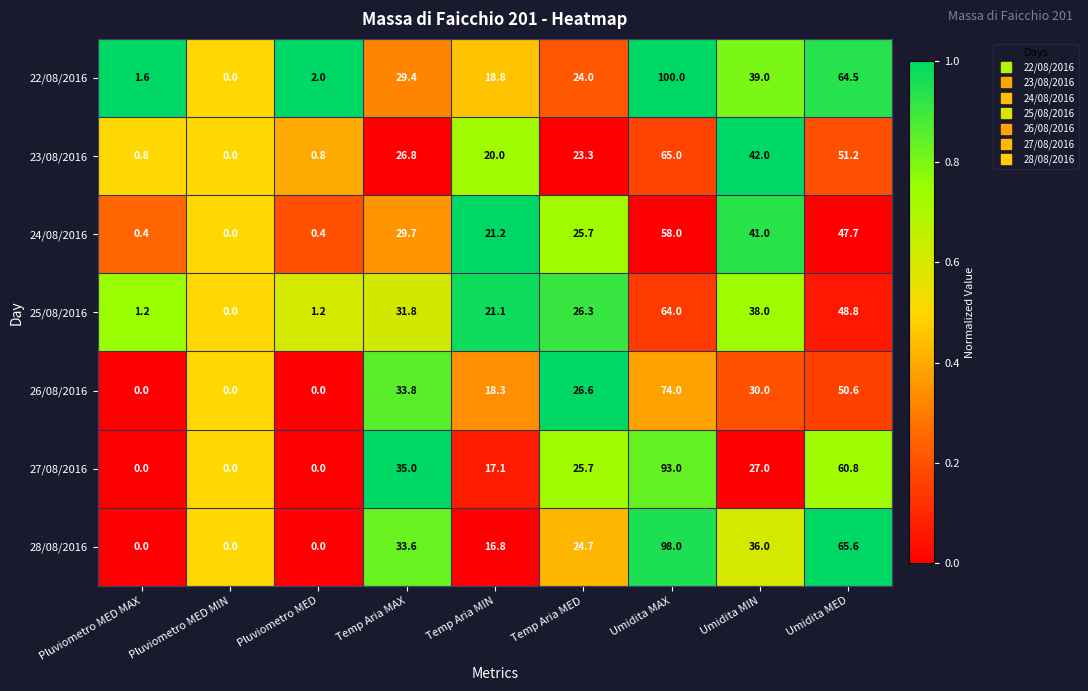

Which series has the largest range (max minus min)?

22/08/2016